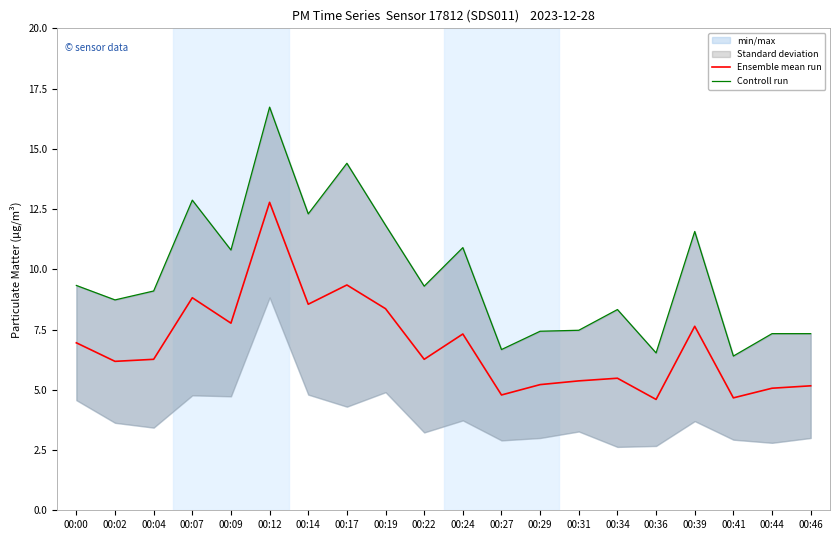

Is it true that Controll run equals 22.6 at 00:17?

False